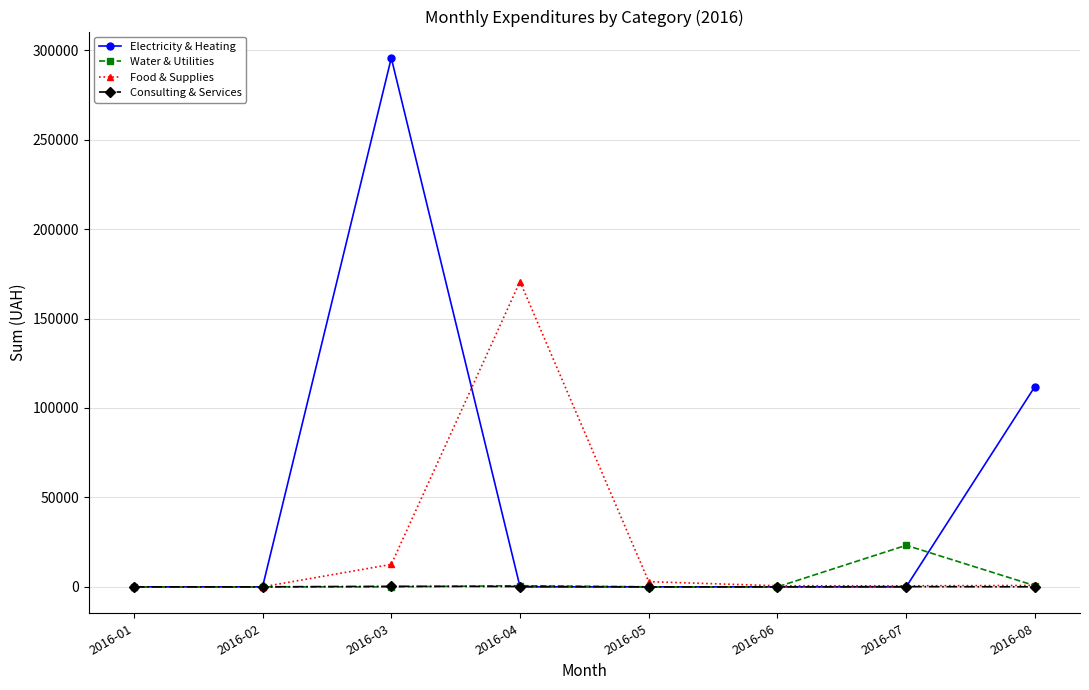

Rank the series by their maximum value, from highest to lowest.

Electricity & Heating, Food & Supplies, Water & Utilities, Consulting & Services